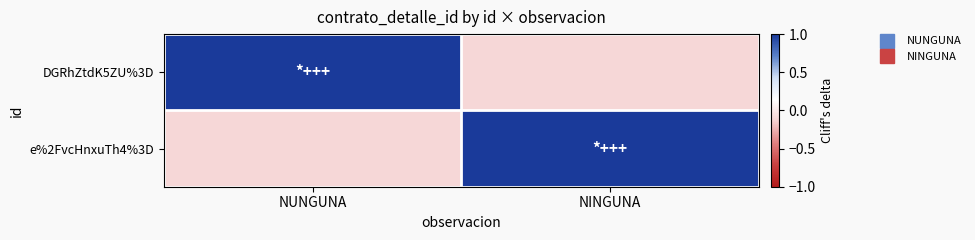

At which category is the sum across all series the highest?

NUNGUNA